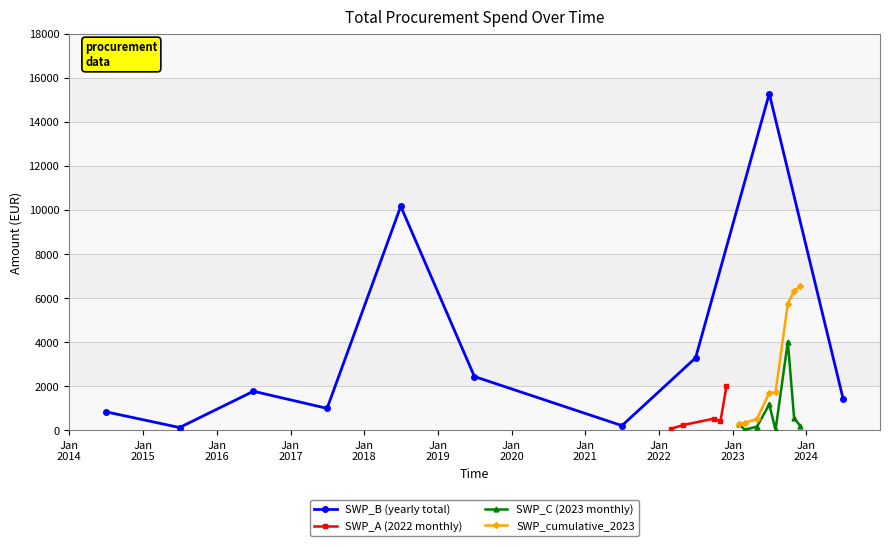

The chart shows a value of 3295.8 at 2022. True or false?

True